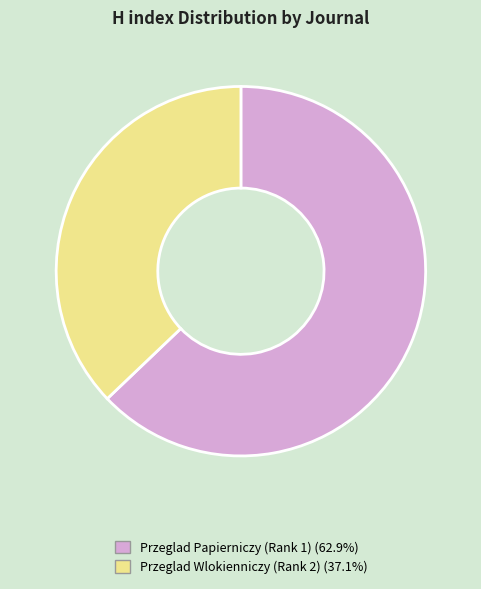

Do Przeglad Papierniczy (Rank 1) and Przeglad Wlokienniczy (Rank 2) together represent more than half of the pie?

Yes